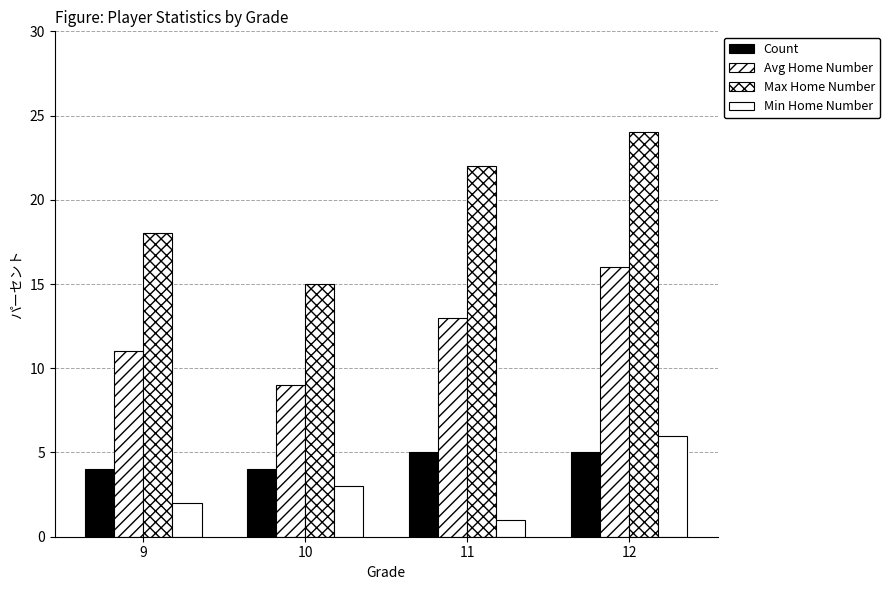

Which series changed the most between 10 and 12?

Max Home Number